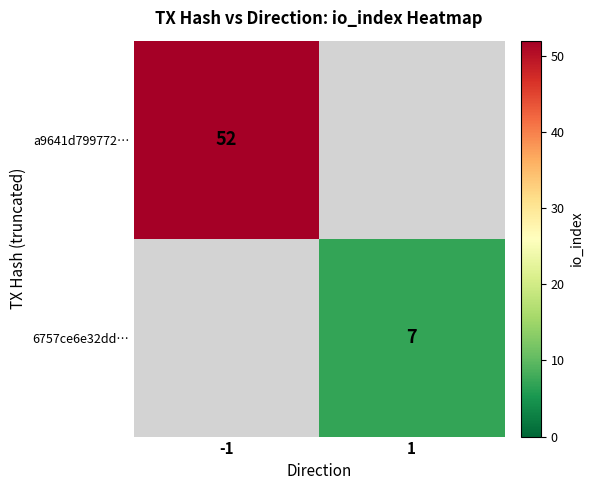

Is the value of a9641d799772… at -1 greater than the value of 6757ce6e32dd… at 1?

Yes